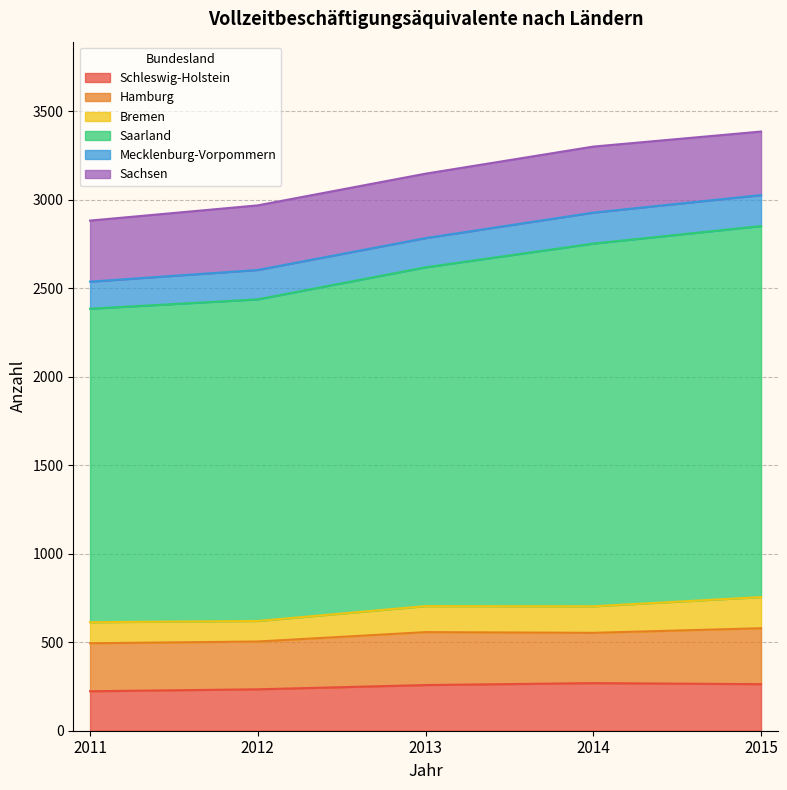

What is the sum of all Schleswig-Holstein values?

1247